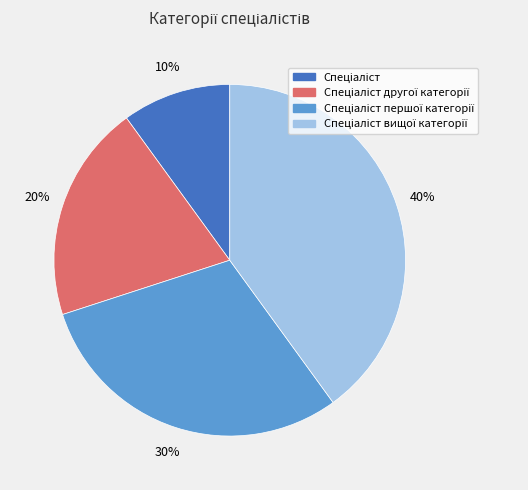

To the nearest percent, what is the difference between the largest and smallest slice percentages?

30%